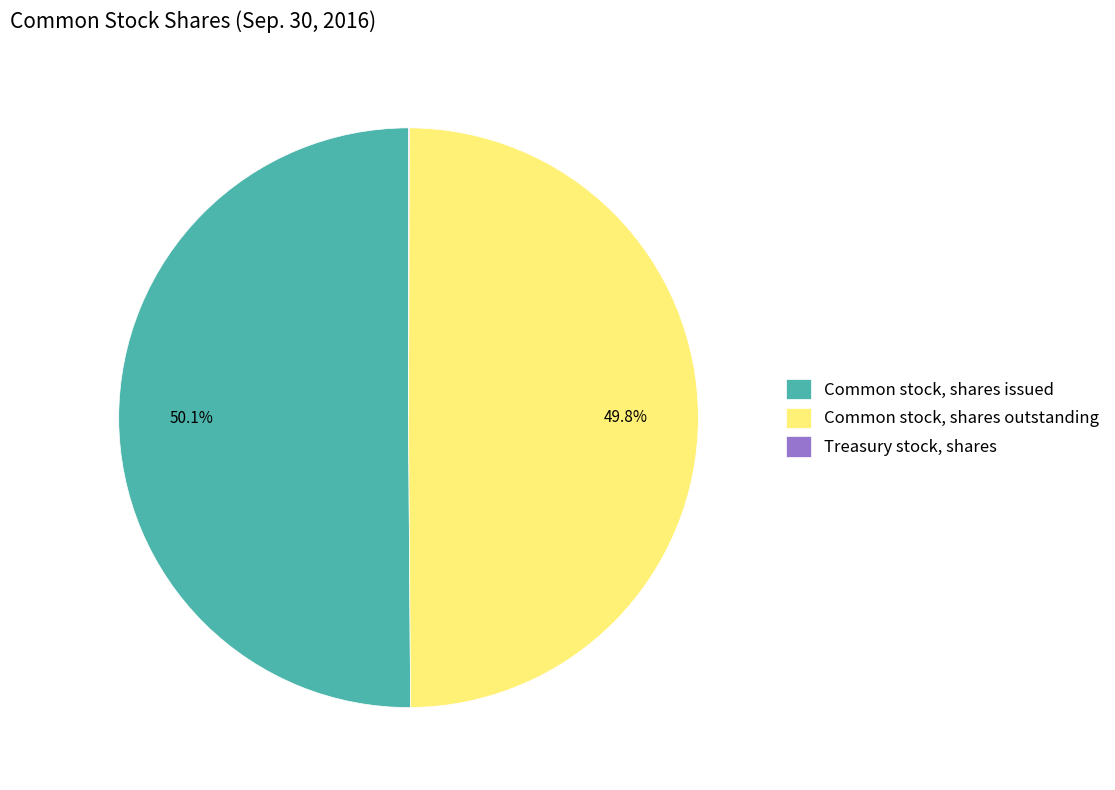

How much of the chart is everything except Common stock, shares outstanding?

50.2%